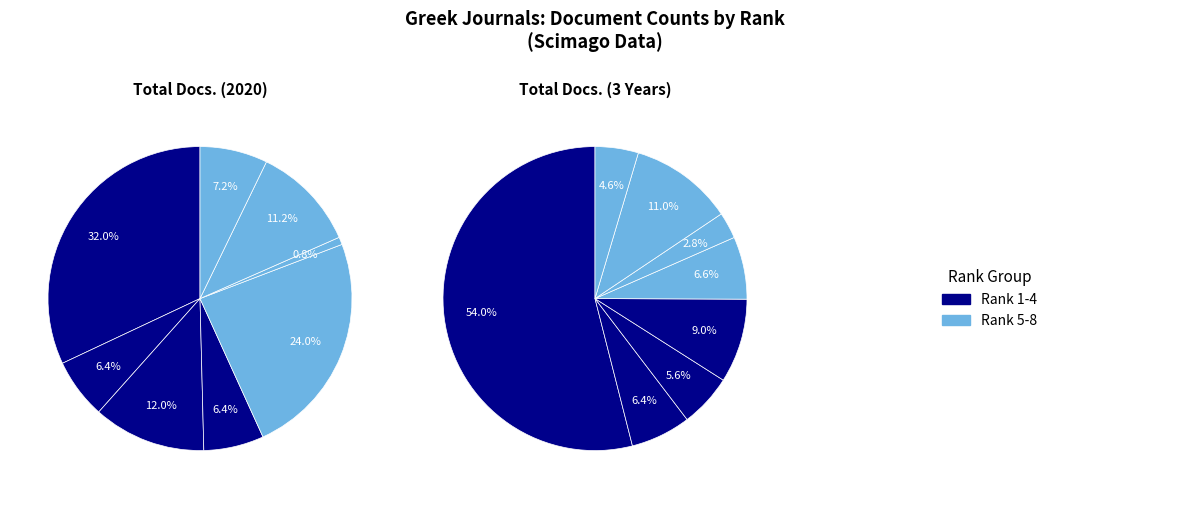

To the nearest percent, what is the difference between the Rank 3 and Rank 1 slice percentages?

20%